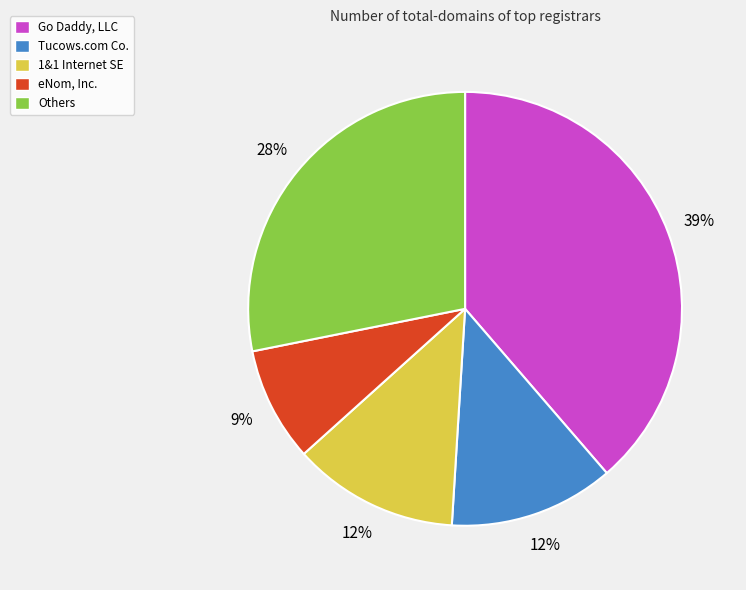

Does any single category account for the majority?

No